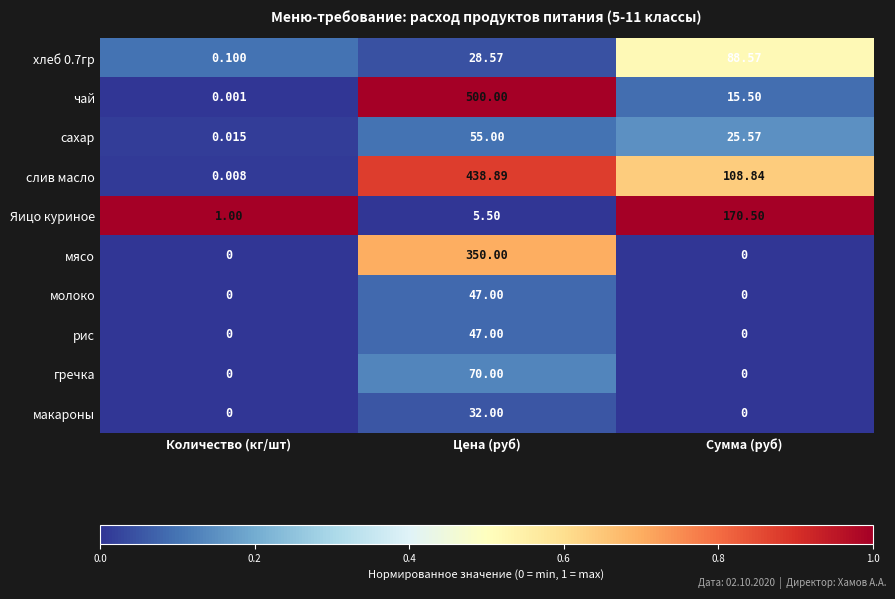

At which label does сахар reach its peak?

Цена (руб)